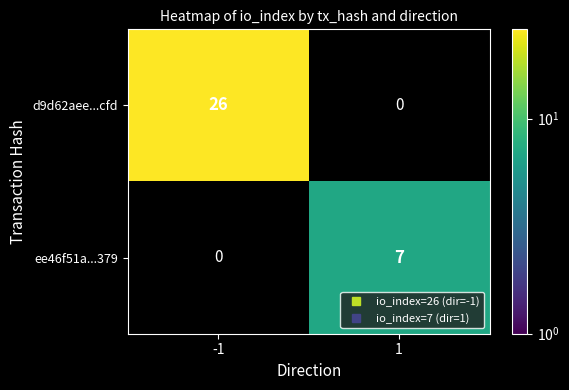

List the series in order of their peak value, lowest first.

ee46f51a...379, d9d62aee...cfd